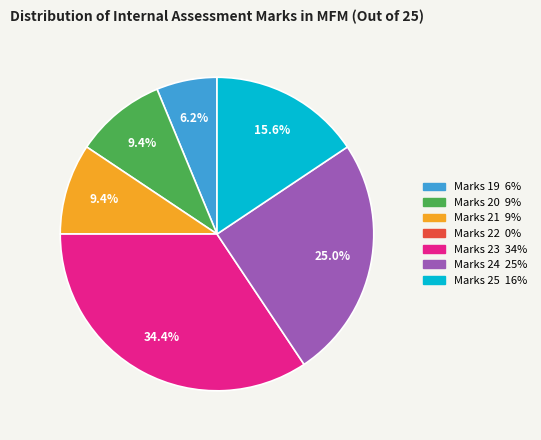

To the nearest percent, what is the average slice percentage?

14%